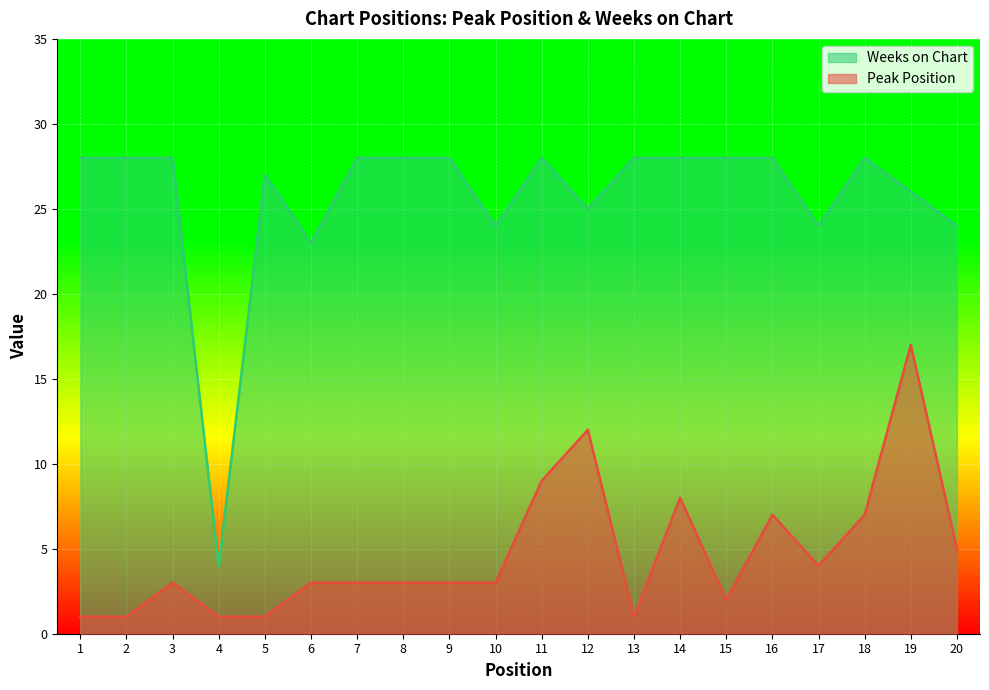

Reading left to right, list all the values displayed in this chart.

Peak Position: 1=1	2=1	3=3	4=1	5=1	6=3	7=3	8=3	9=3	10=3	11=9	12=12	13=1	14=8	15=2	16=7	17=4	18=7	19=17	20=5
Weeks on Chart: 1=28	2=28	3=28	4=4	5=27	6=23	7=28	8=28	9=28	10=24	11=28	12=25	13=28	14=28	15=28	16=28	17=24	18=28	19=26	20=24